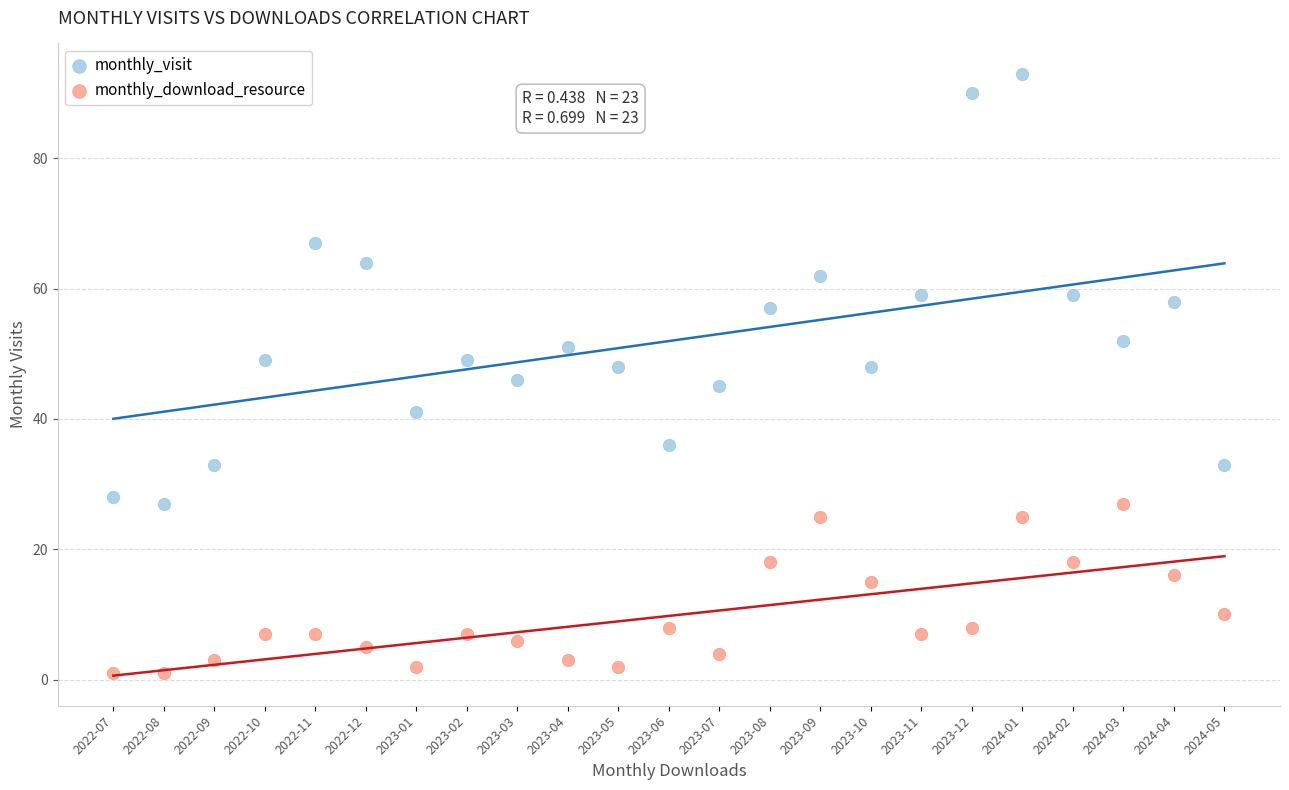

What are all the series names shown in the legend?

monthly_visit, monthly_download_resource